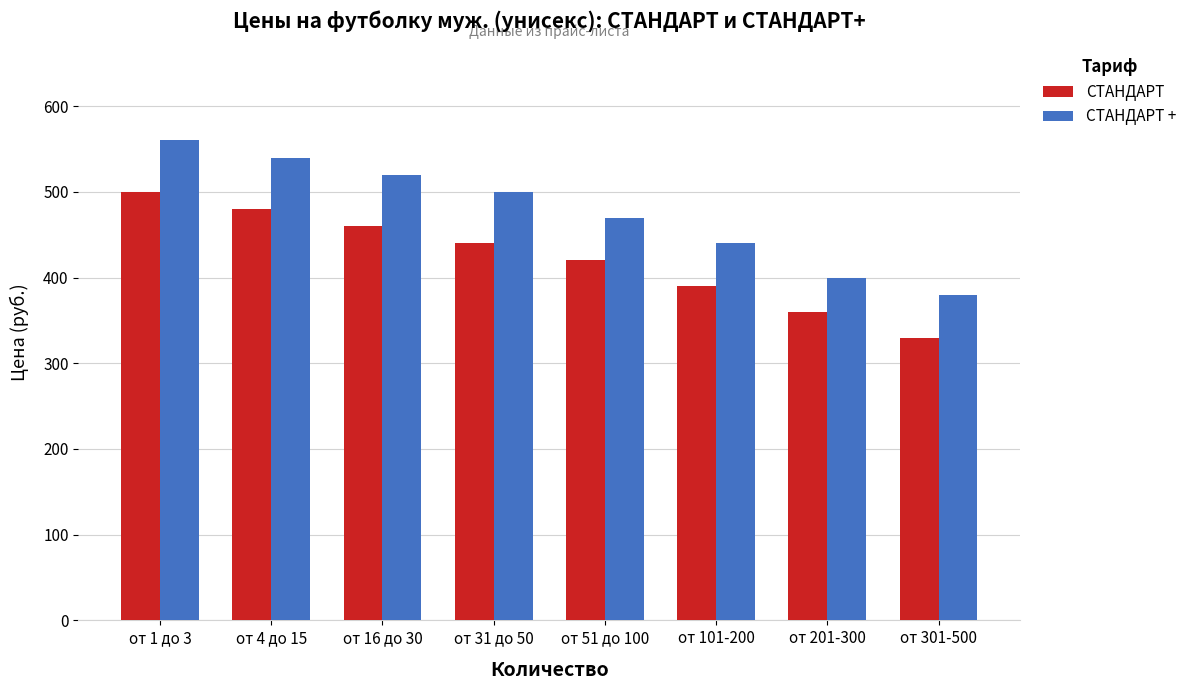

True or false: СТАНДАРТ + has a value of 400 at от 201-300.

True